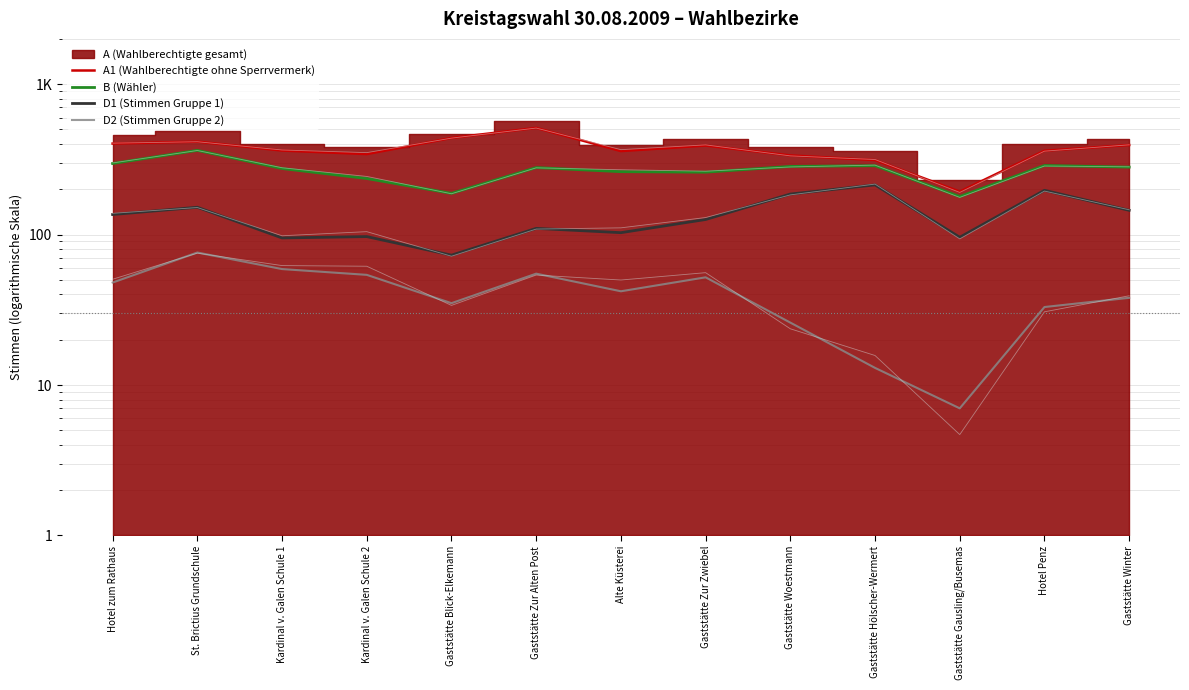

What is the difference between the maximum and minimum values in the D2 (Stimmen Gruppe 2) series?

69